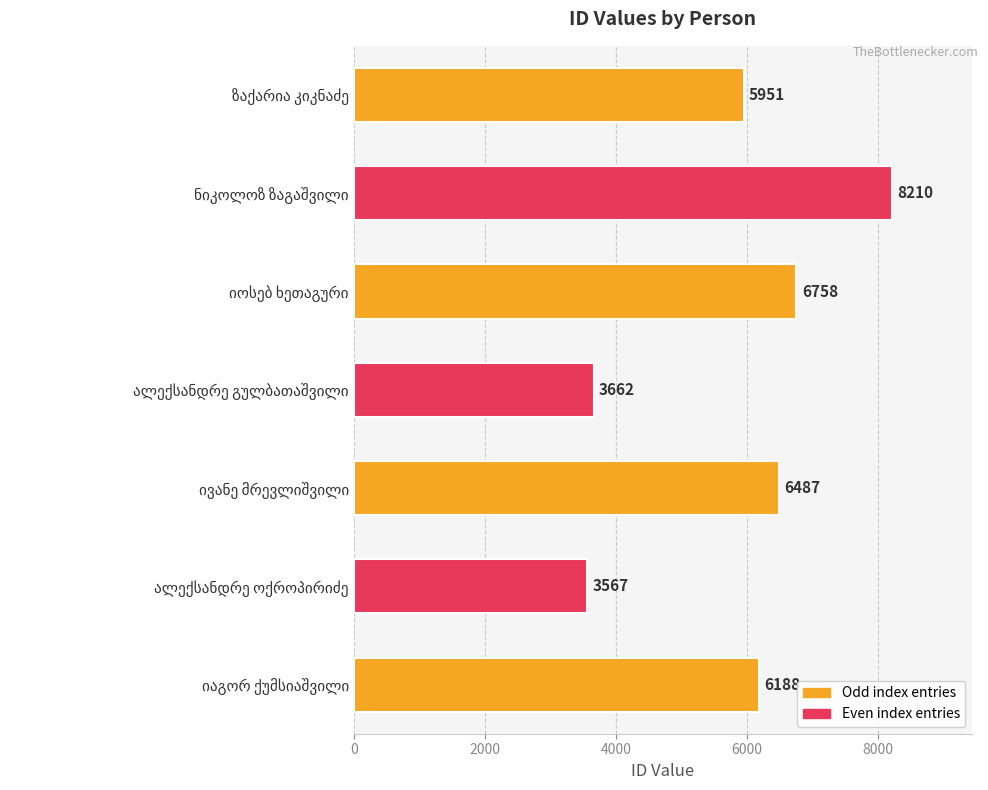

What is the value of the 1st bar from the top?

5951